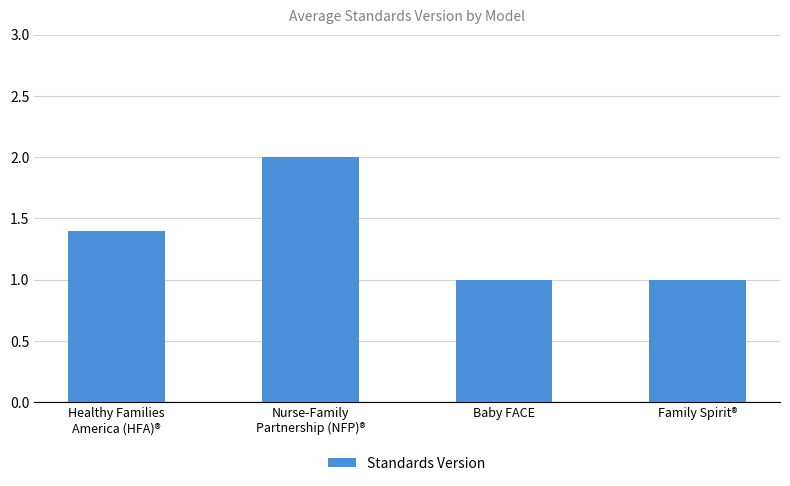

What is the maximum value shown in the chart?

2.0